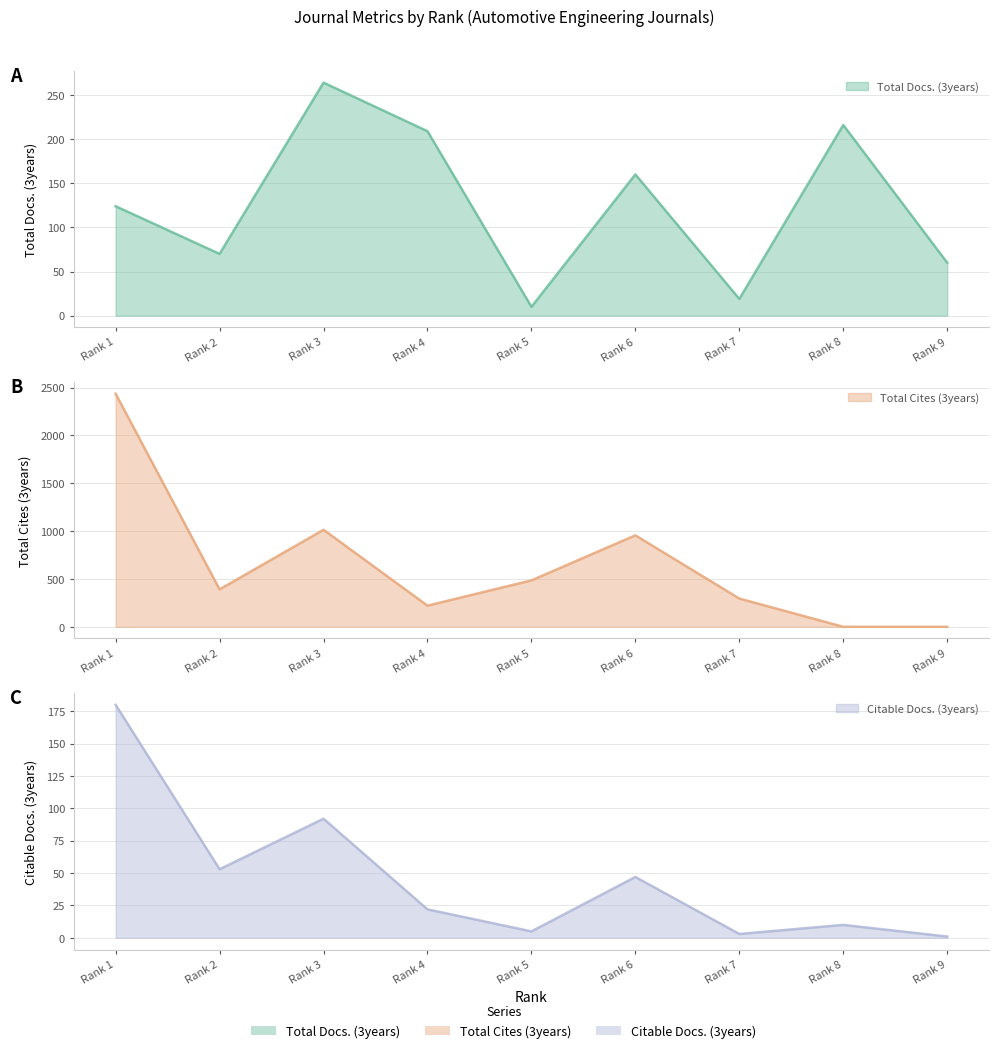

At how many categories does at least one series exceed 986?

2